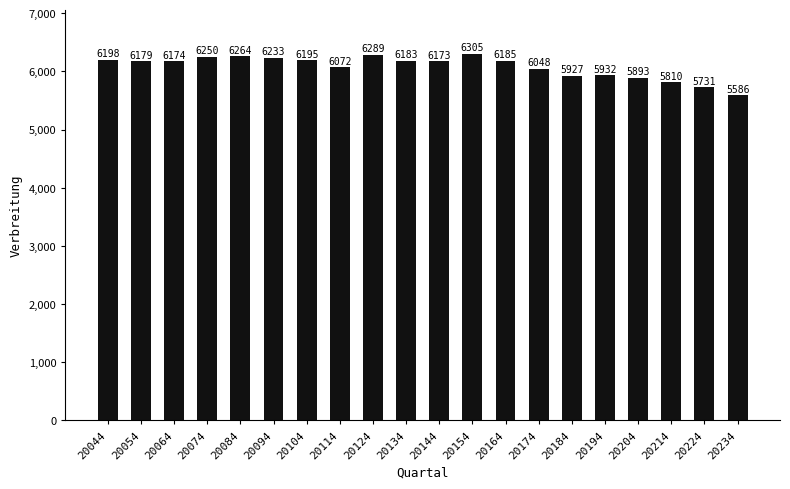

What is the difference between the second highest and second lowest values?

558